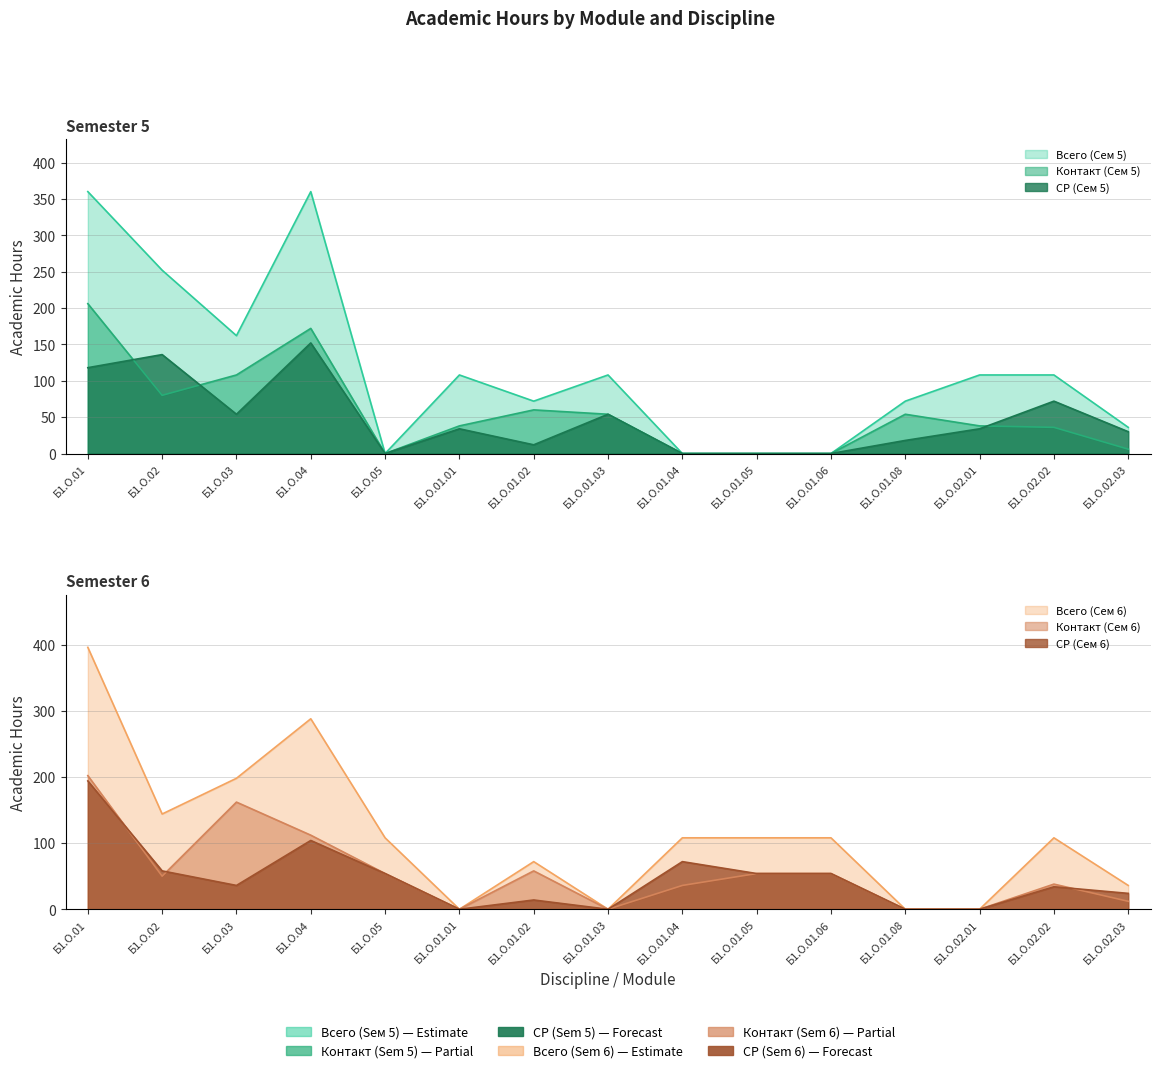

Where is the first local maximum for СР (Сем 6)?

Б1.О.04